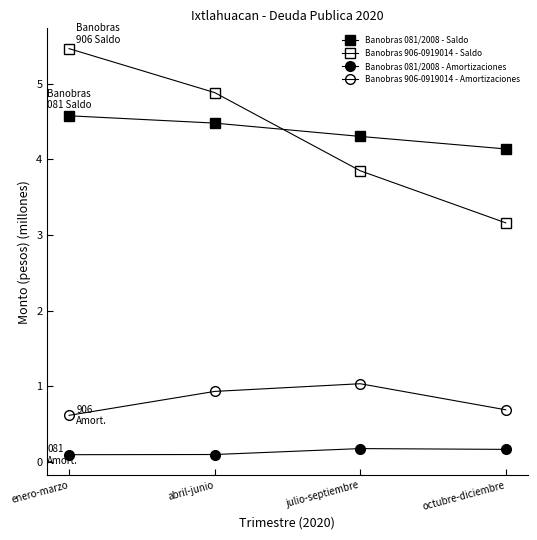

Reading left to right, list all the values displayed in this chart.

Banobras 081/2008 - Saldo: enero-marzo=4.6	abril-junio=4.5	julio-septiembre=4.3	octubre-diciembre=4.1
Banobras 906-0919014 - Saldo: enero-marzo=5.5	abril-junio=4.9	julio-septiembre=3.8	octubre-diciembre=3.2
Banobras 081/2008 - Amortizaciones: enero-marzo=0.1	abril-junio=0.1	julio-septiembre=0.2	octubre-diciembre=0.2
Banobras 906-0919014 - Amortizaciones: enero-marzo=0.6	abril-junio=0.9	julio-septiembre=1.0	octubre-diciembre=0.7